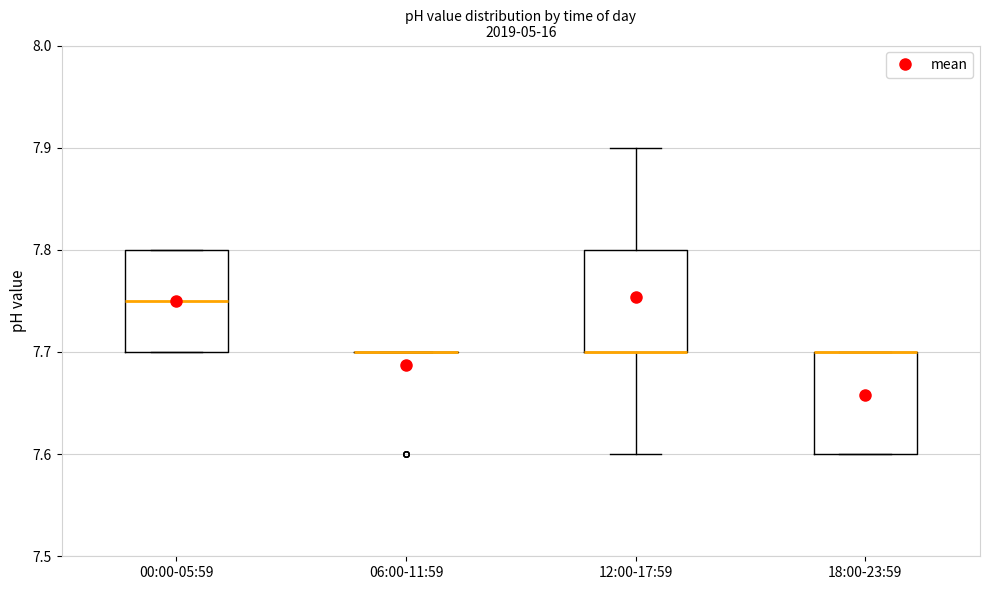

Where does the upper whisker of the box for 12:00-17:59 end on the y-axis? The values are not printed on the chart, so give them approximately, as read against the axis.

7.90